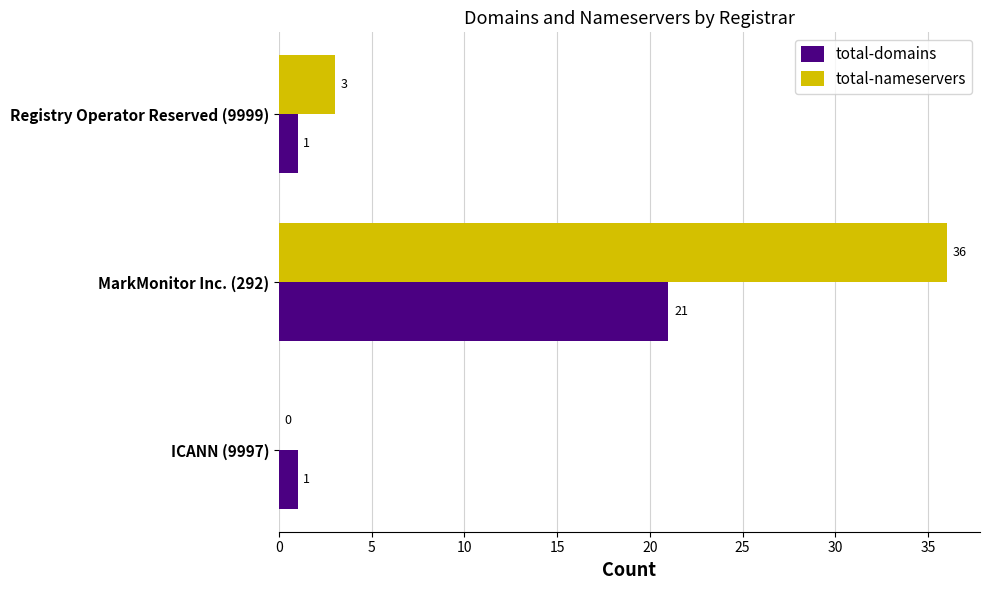

The total-nameservers series shows 3 at Registry Operator Reserved (9999). True or false?

True